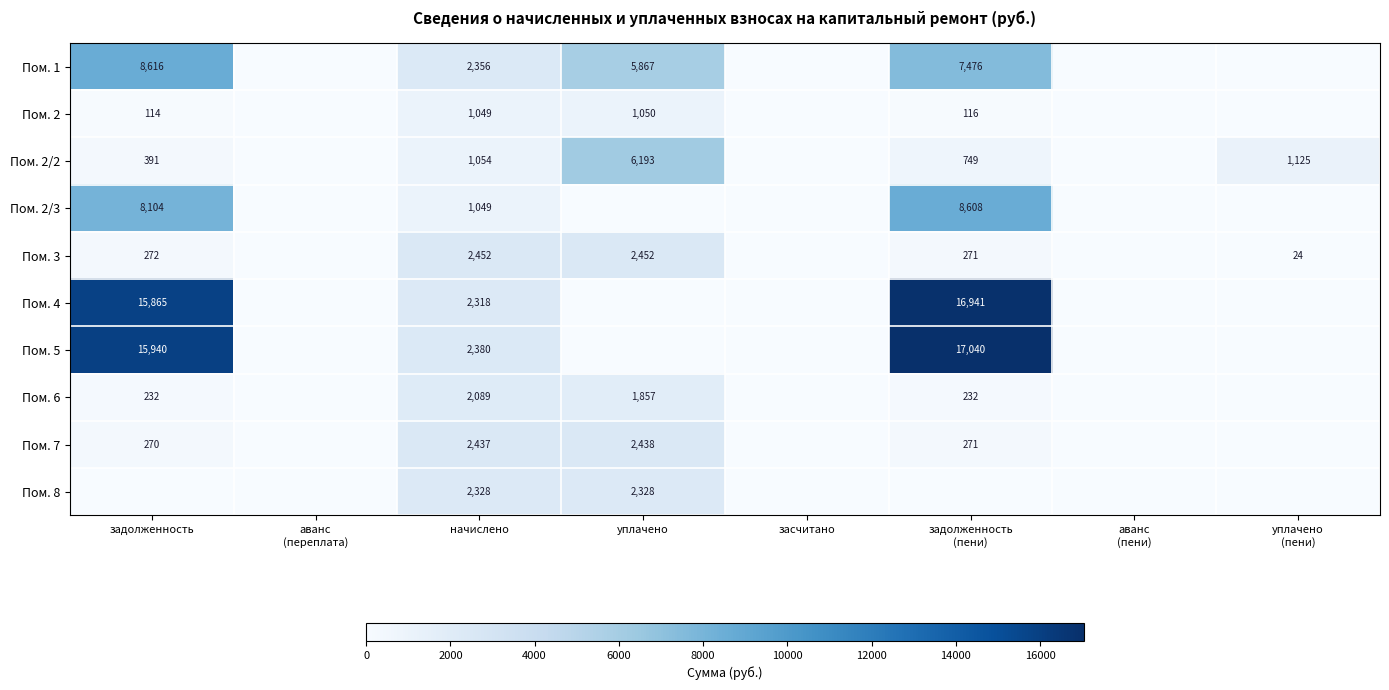

The value of Пом. 2 at уплачено is 1050. True or false?

True